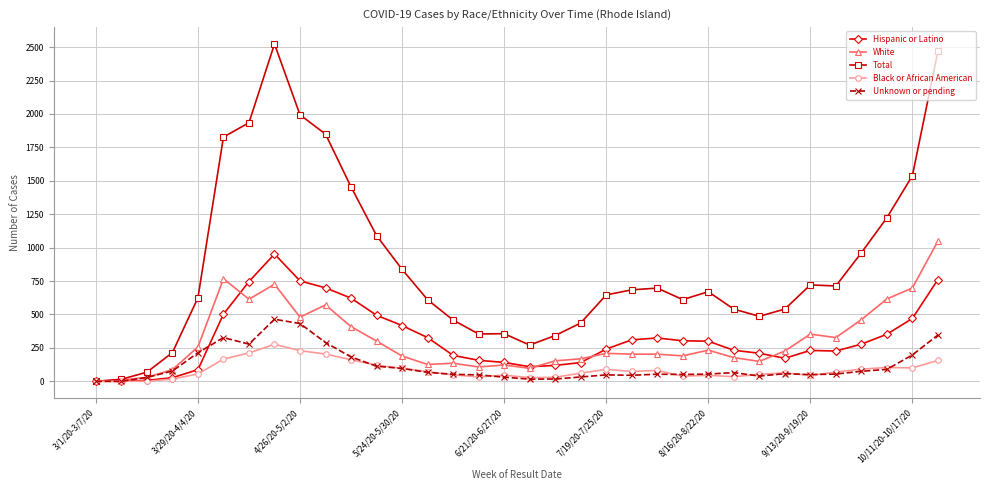

What is the maximum value shown in the chart?

2523